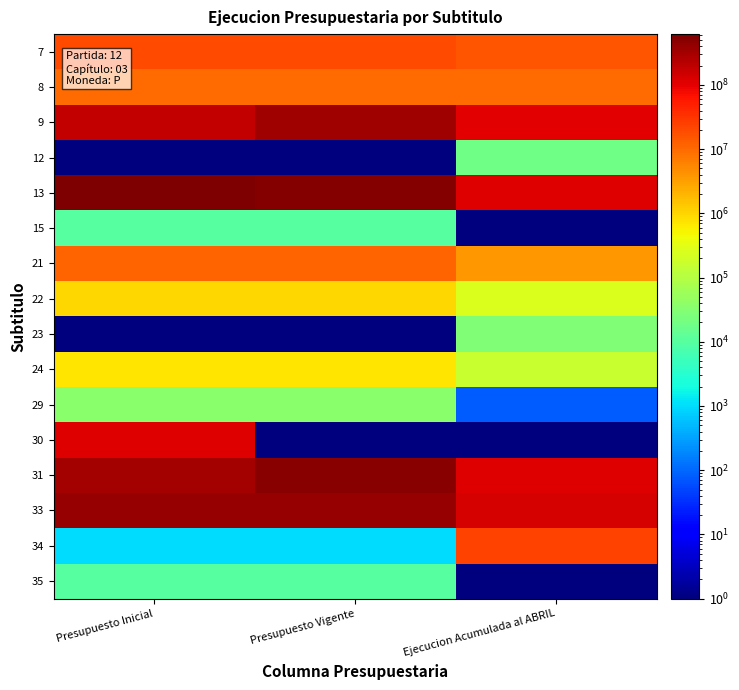

What is the difference between the highest and lowest values at Presupuesto Inicial?

619533357